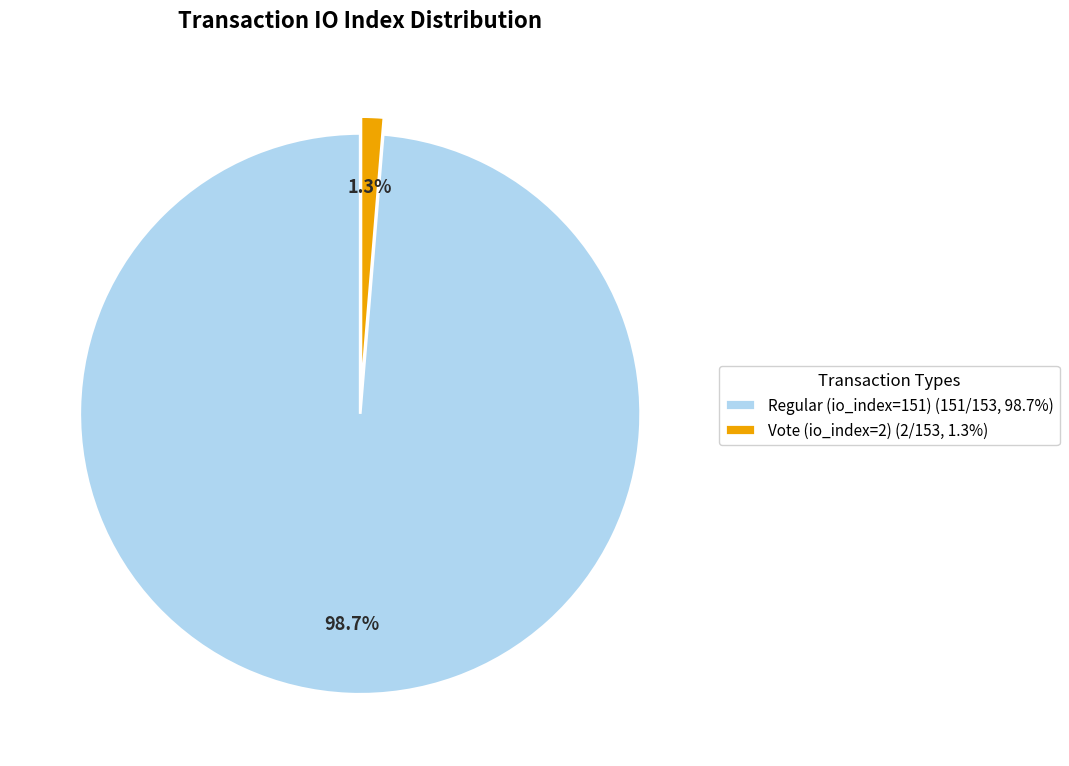

Which category accounts for the majority?

Regular (io_index=151)